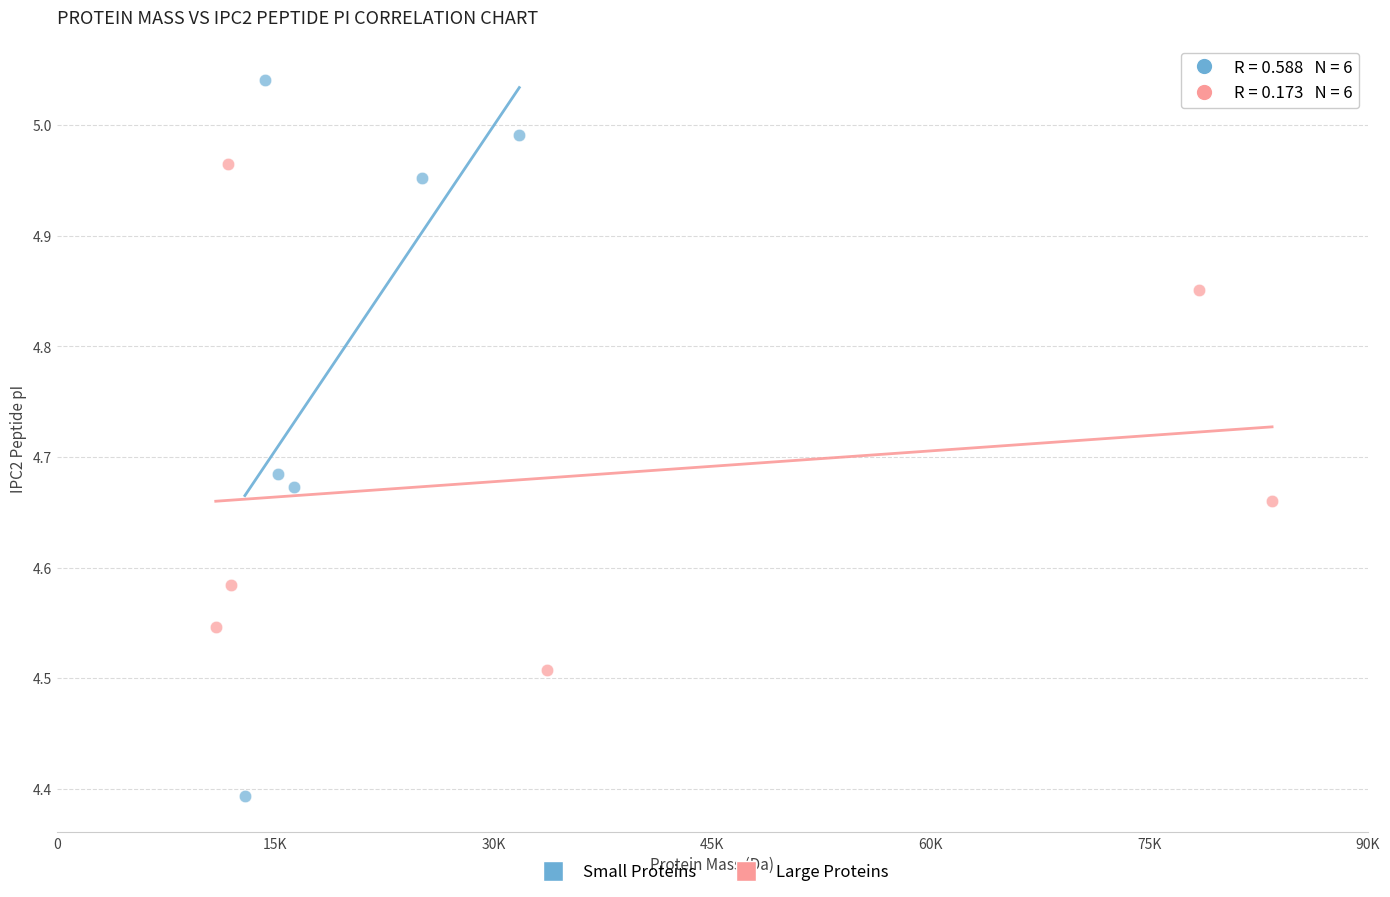

Which series reaches the maximum Y coordinate?

Small Proteins